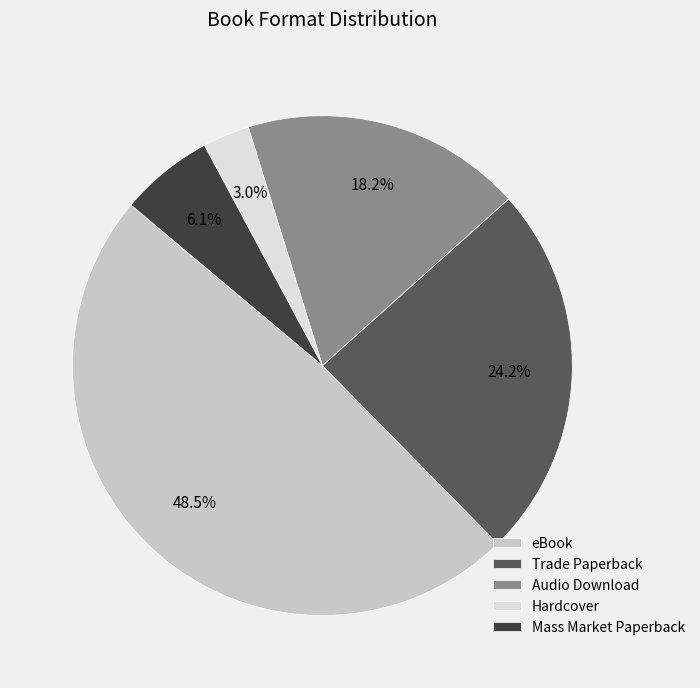

How much of the chart is everything except eBook?

51.5%